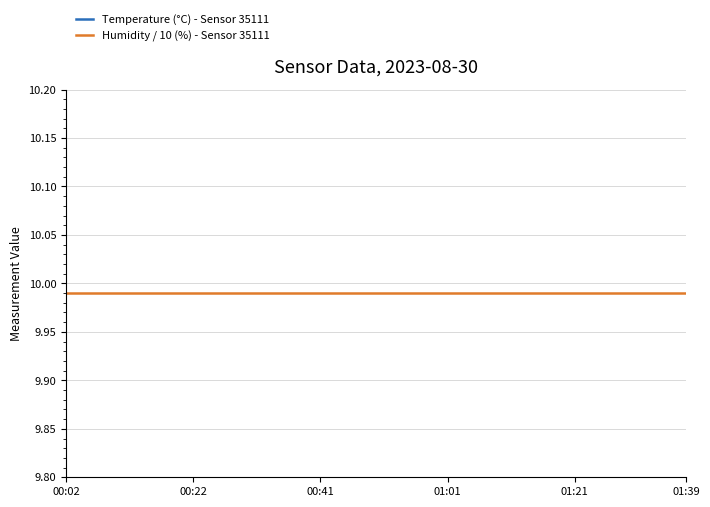

What is the difference between the highest and lowest values at 30?

3.4